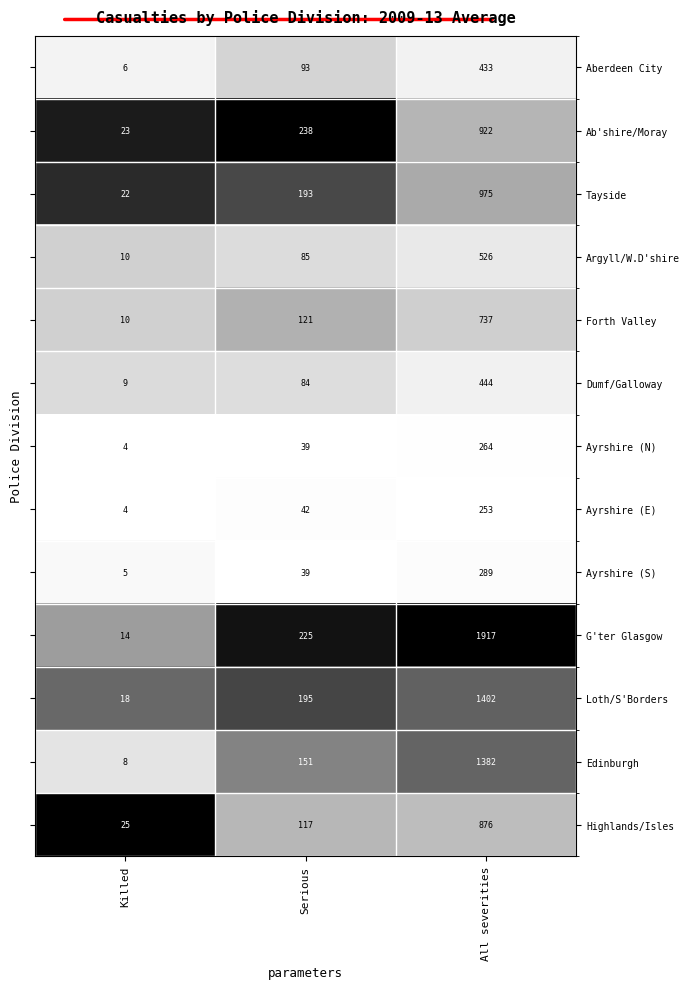

What is the difference between the Edinburgh values at Serious and Killed?

143